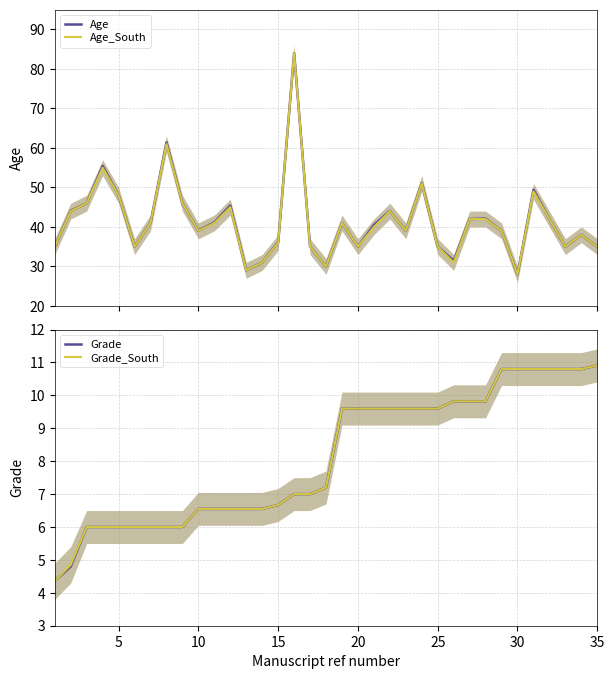

What is the highest value of the Age_South series?

84.0